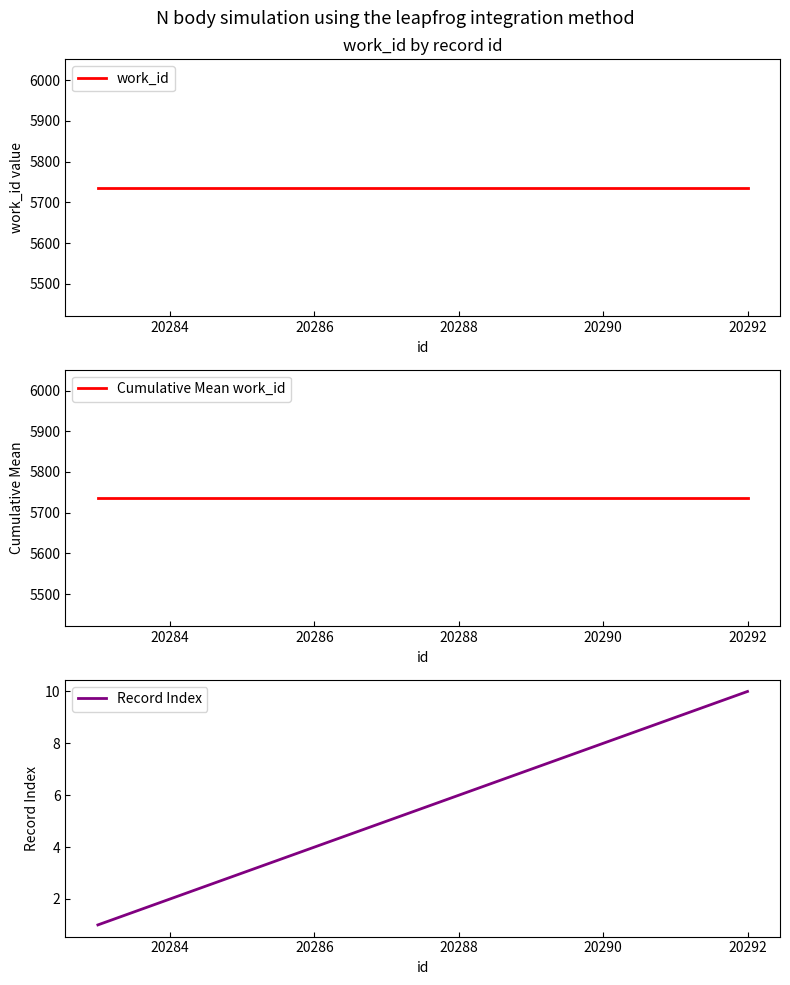

What are all the series names shown in the legend?

work_id, Cumulative Mean work_id, Record Index